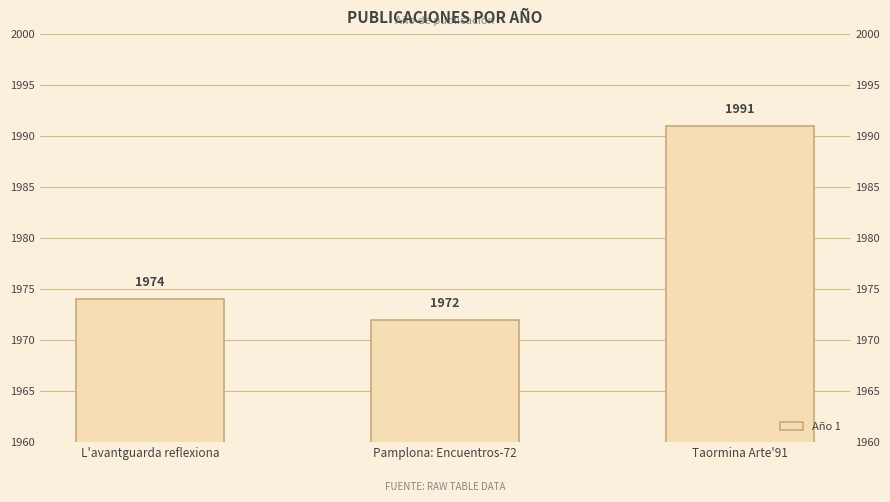

Which has a higher value, Pamplona: Encuentros-72 or L'avantguarda reflexiona?

L'avantguarda reflexiona